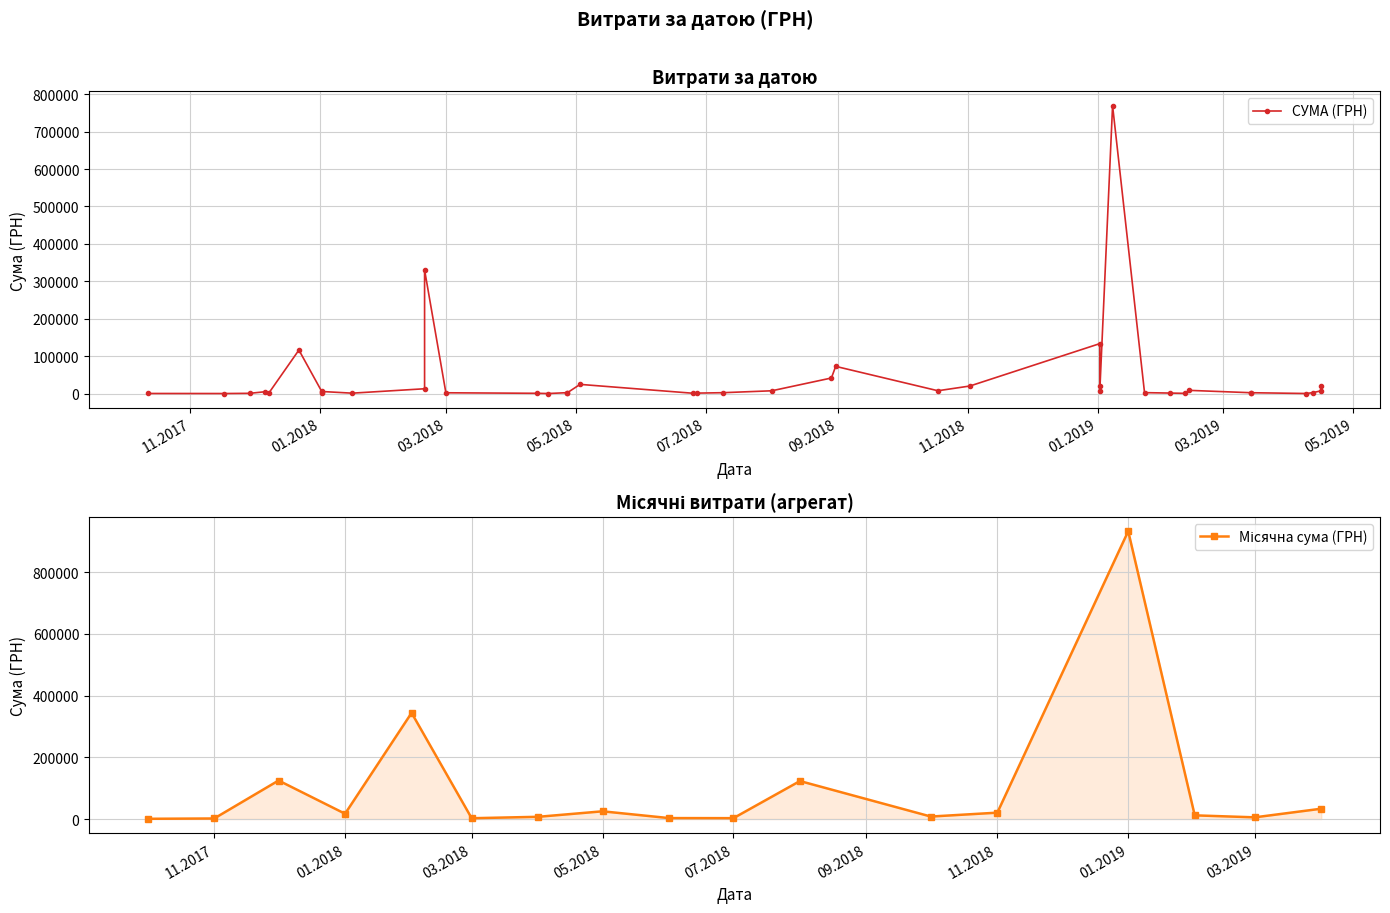

What is the smallest value displayed?

578.0